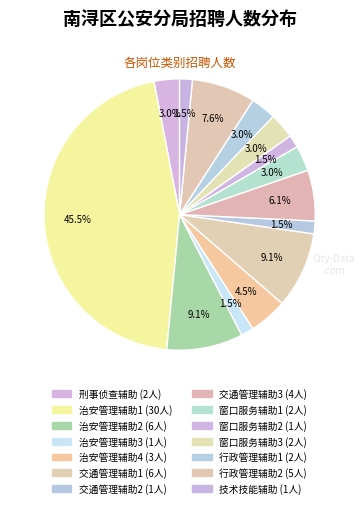

The 治安管理辅助2 slice represents 15% of the pie. True or false?

False